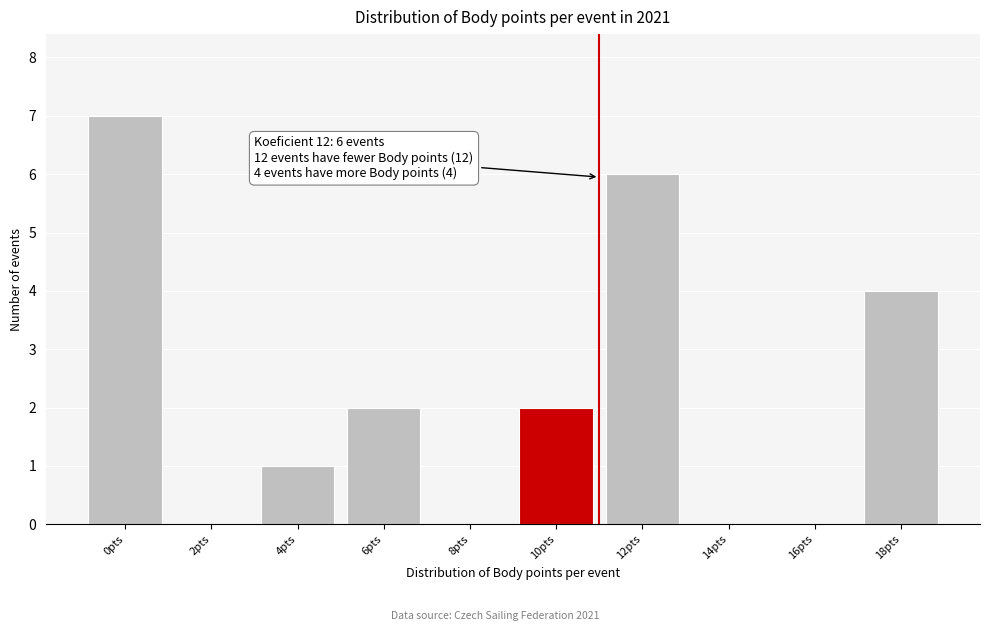

Reading right to left, list all the values displayed in this chart.

18pts=4	16pts=0	14pts=0	12pts=6	10pts=2	8pts=0	6pts=2	4pts=1	2pts=0	0pts=7